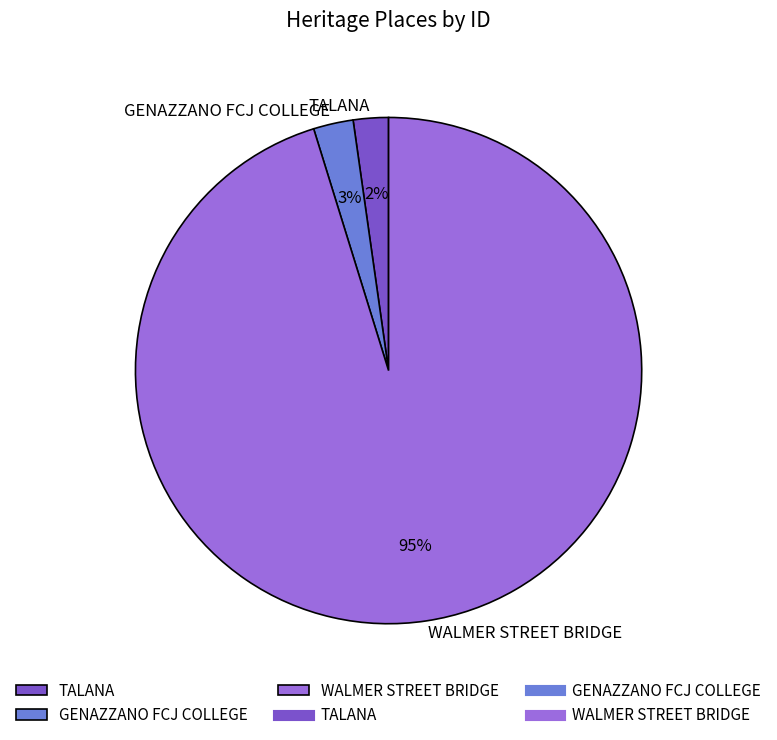

To the nearest percent, what percentage of the pie is GENAZZANO FCJ COLLEGE?

3%